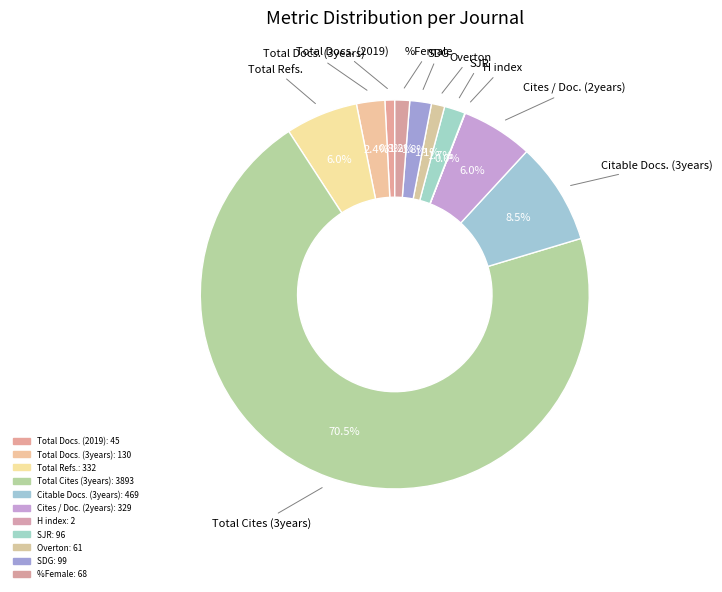

What is the smallest slice in the pie chart?

H index